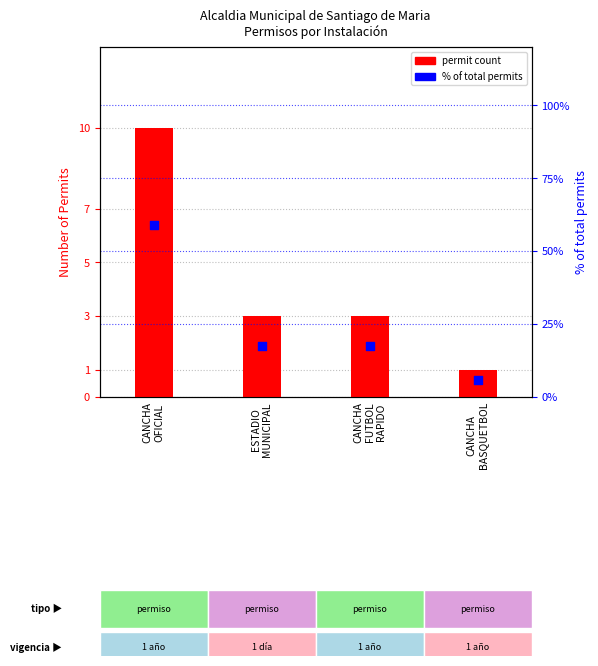

At which category is the sum across all series the highest?

CANCHA
OFICIAL